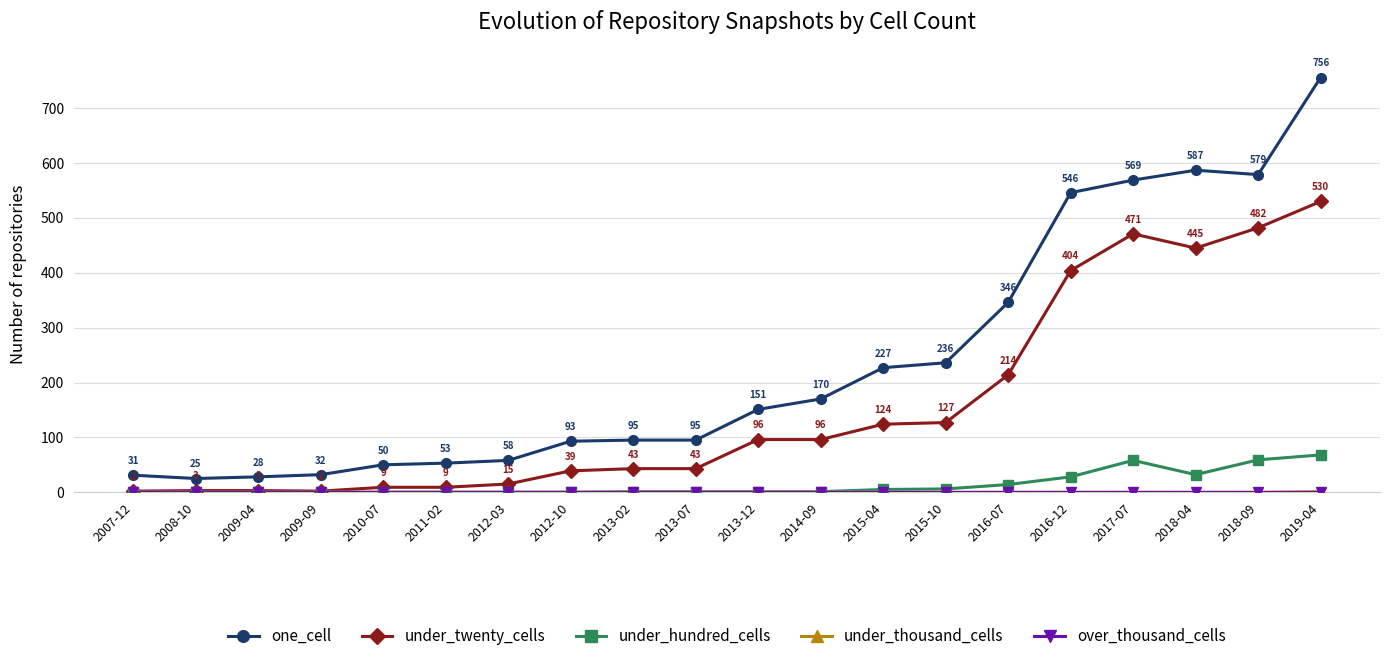

What is the maximum value shown in the chart?

756